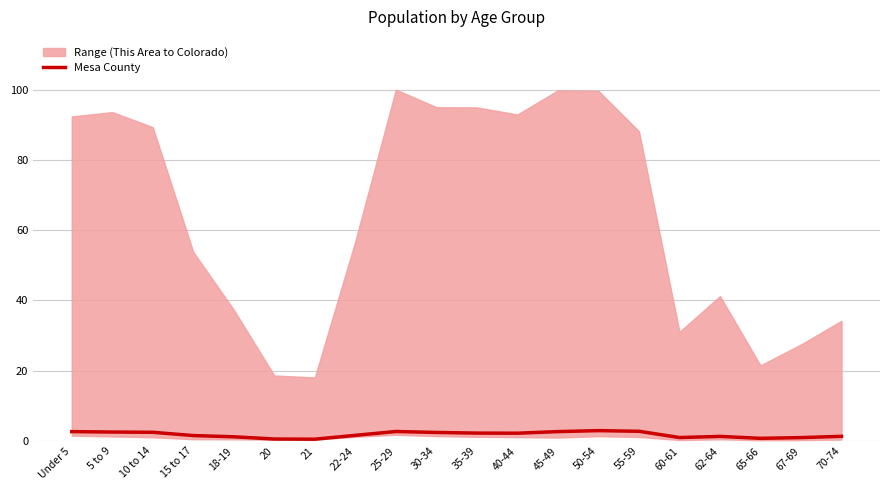

Where is the data nearest to the value 1?

60-61